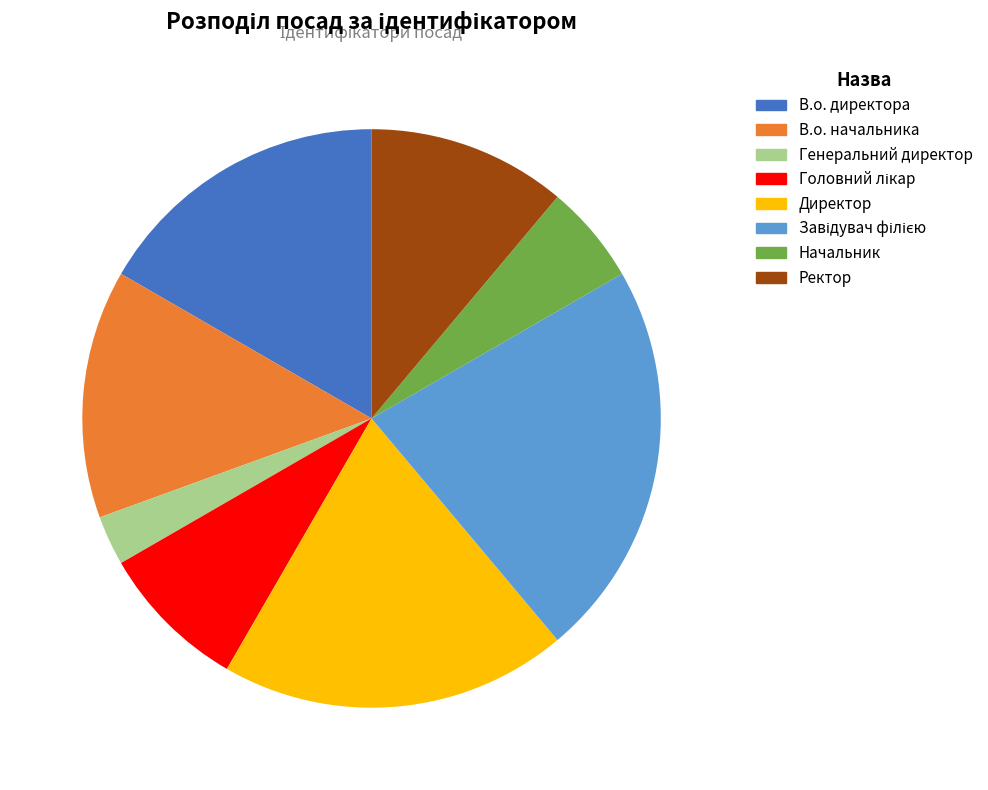

What is the smallest slice in the pie chart?

Генеральний директор